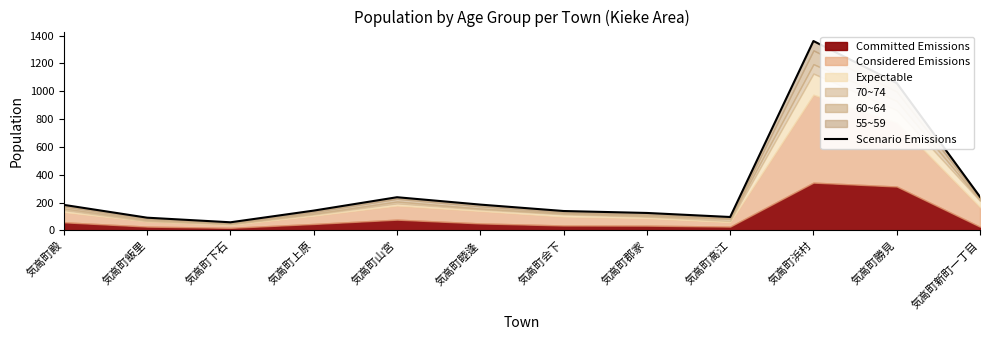

Count the number of categories in the chart.

12